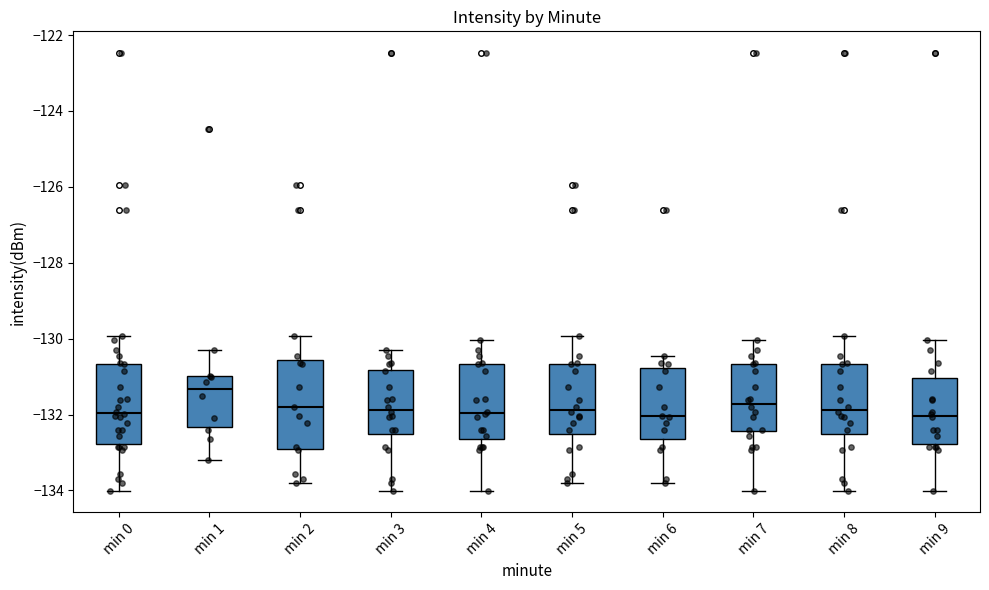

Comparing the boxes themselves (not the whiskers), which one is the tallest?

min 2